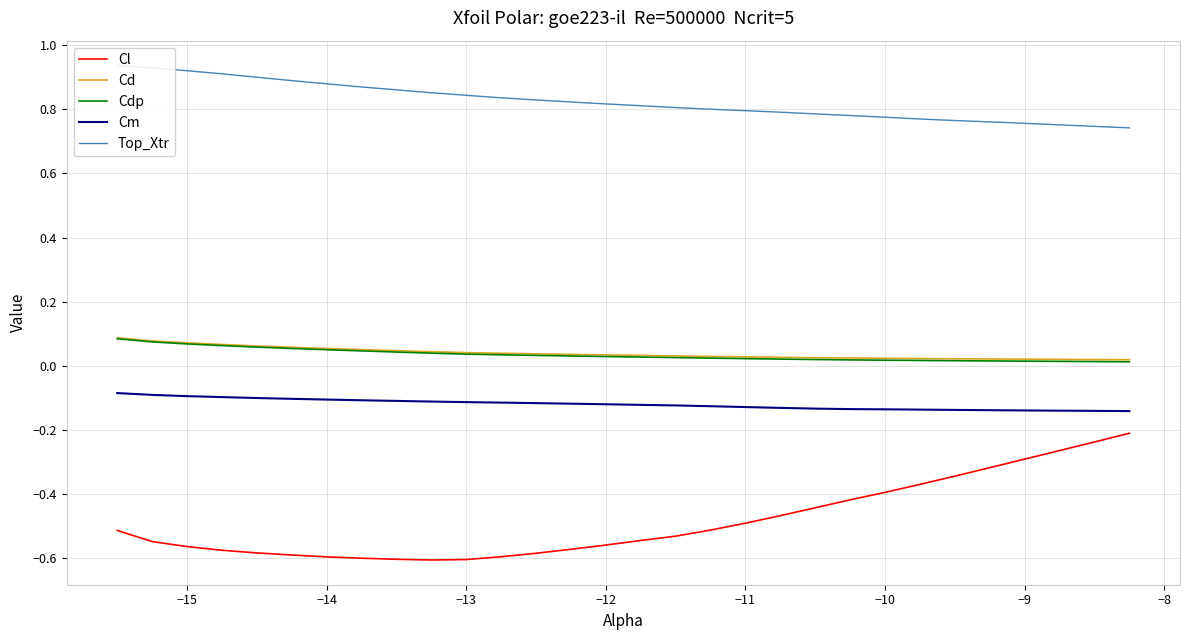

Does the chart display data point markers on the line(s)?

No